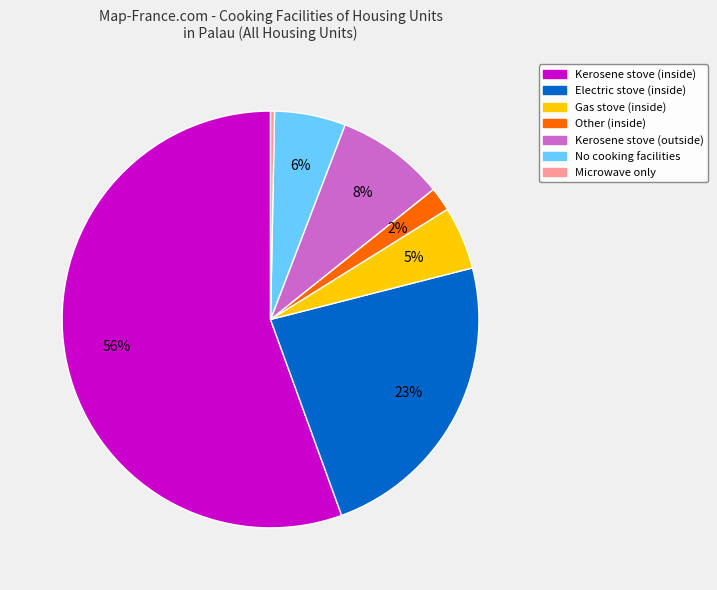

Is it true that No cooking facilities is 6% of the pie?

True